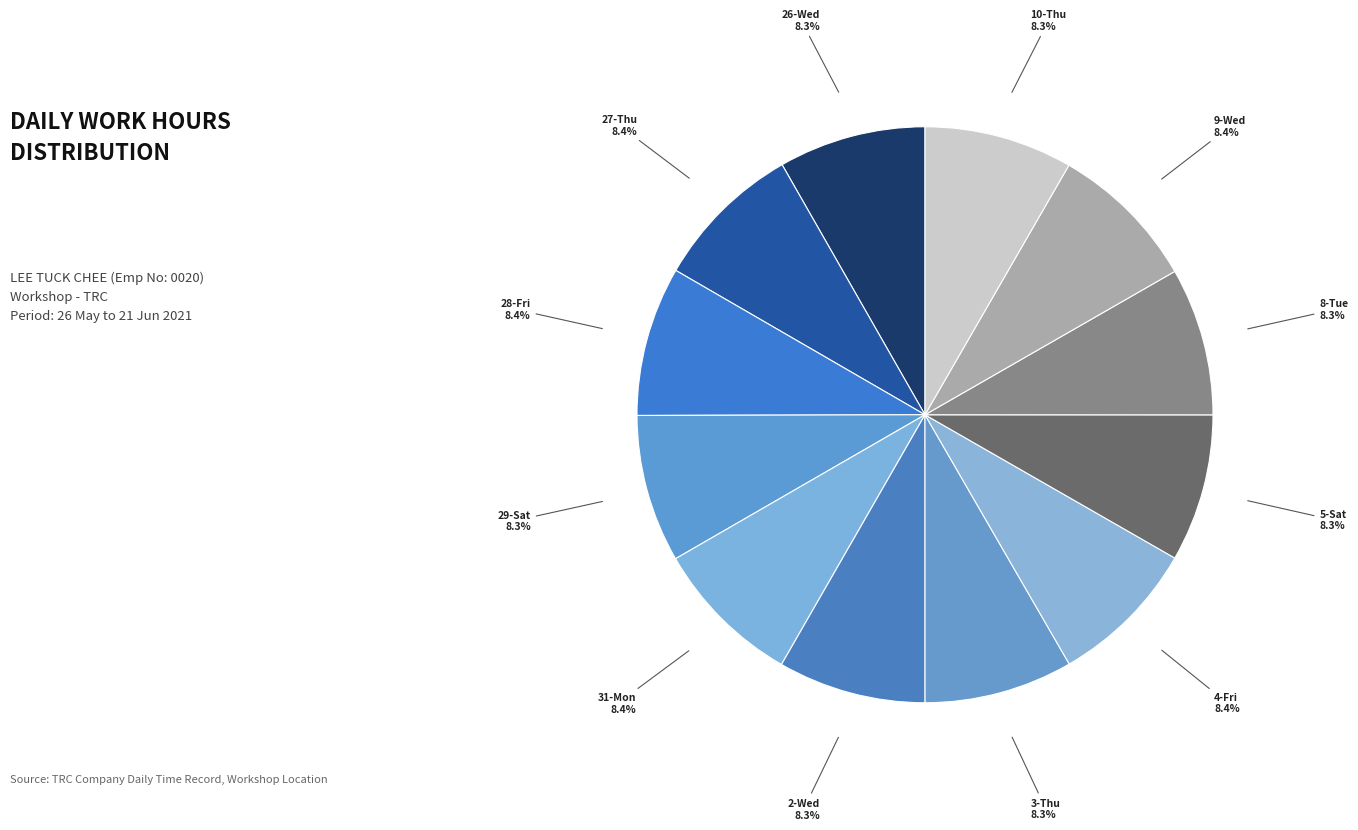

Does 8-Tue represent more than half of the total?

No